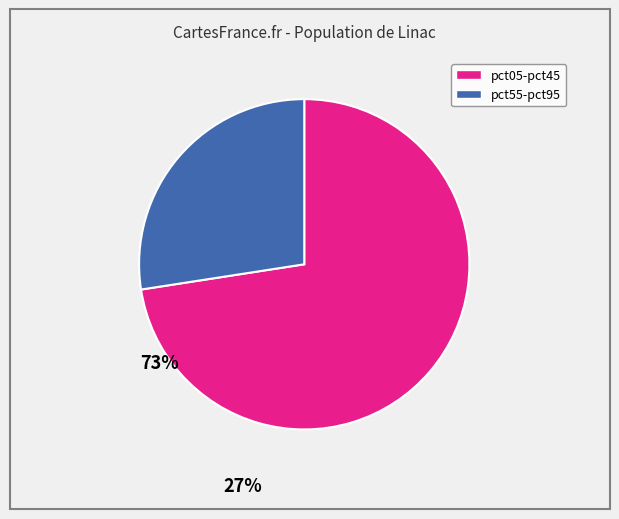

How many slices are in this pie chart?

2